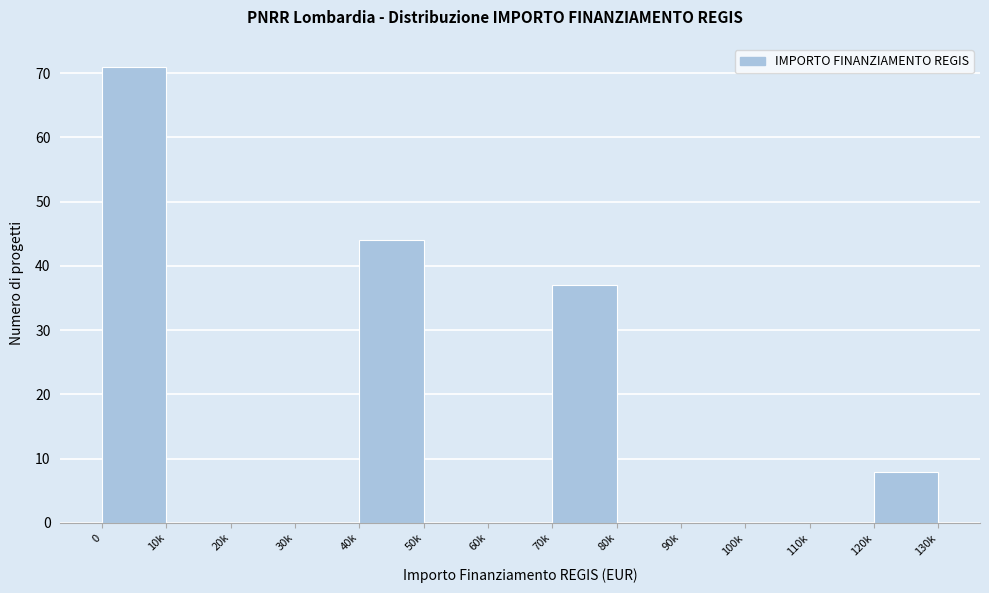

Reading left to right, what are all the values shown in this chart?

0=71	10k=0	20k=0	30k=0	40k=44	50k=0	60k=0	70k=37	80k=0	90k=0	100k=0	110k=0	120k=8